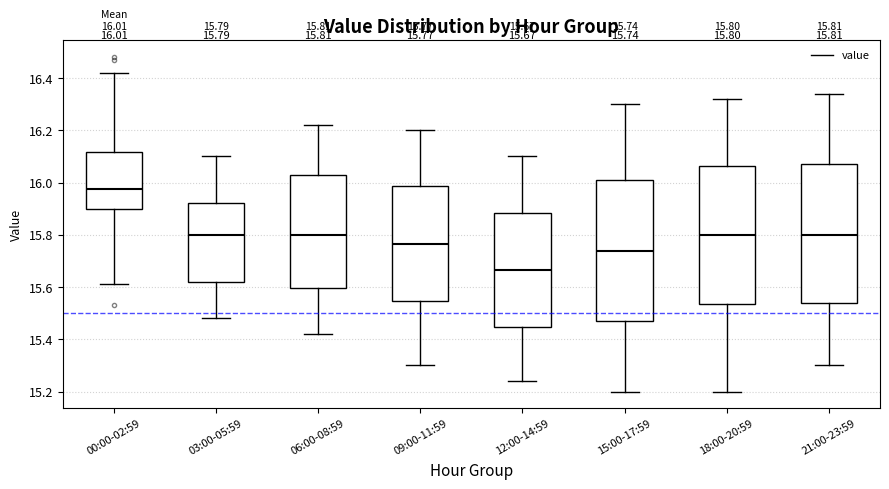

Which box has the highest median line?

00:00-02:59